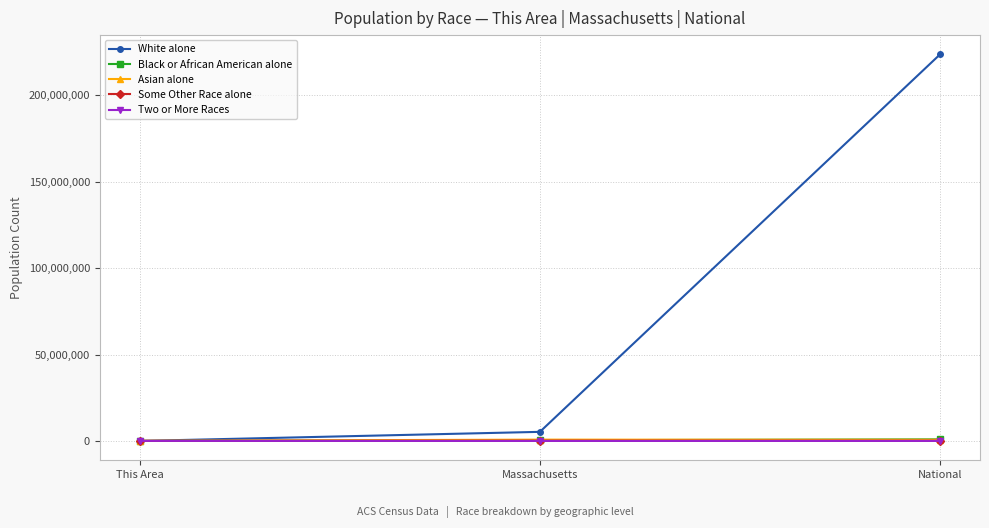

What is the label of the 2nd point from the right?

Massachusetts